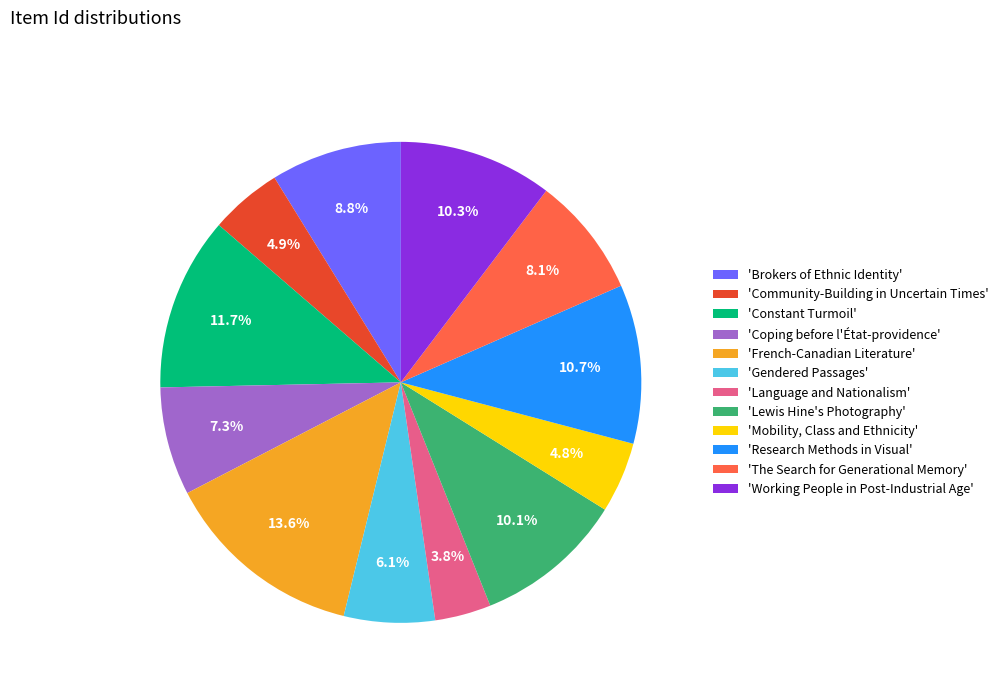

Rank the categories by value from highest to lowest.

'French-Canadian Literature', 'Constant Turmoil', 'Research Methods in Visual', 'Working People in Post-Industrial Age', 'Lewis Hine's Photography', 'Brokers of Ethnic Identity', 'The Search for Generational Memory', 'Coping before l'État-providence', 'Gendered Passages', 'Community-Building in Uncertain Times', 'Mobility, Class and Ethnicity', 'Language and Nationalism'